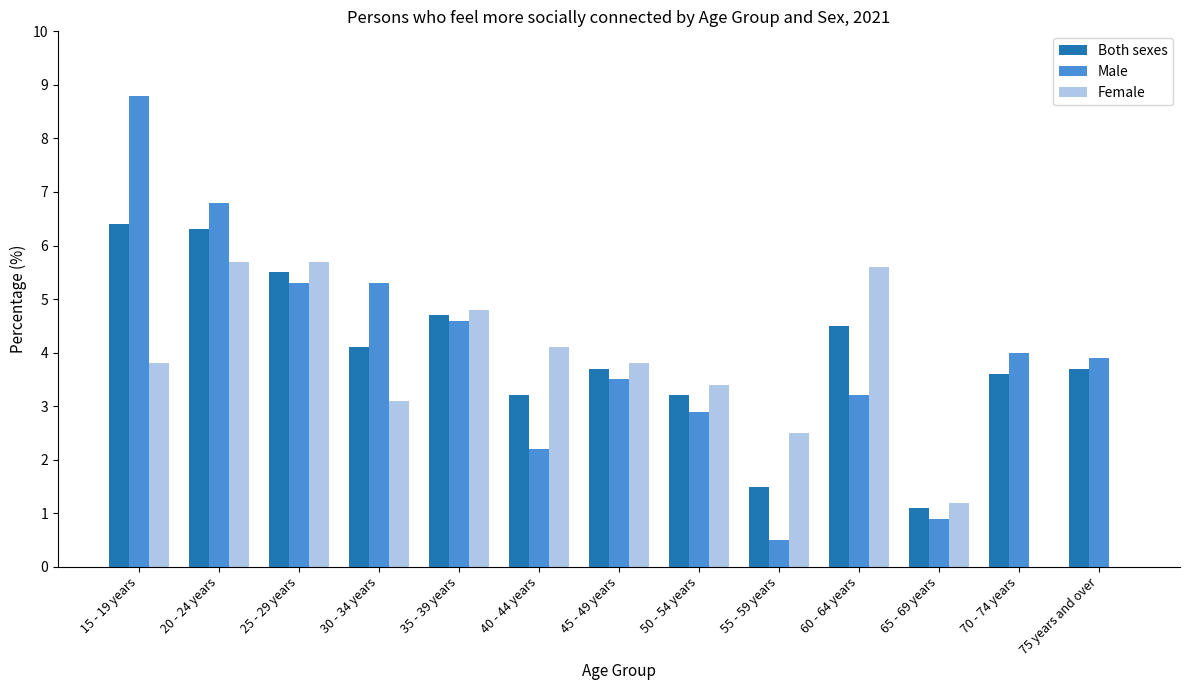

True or false: Both sexes has a value of 3.2 at 40 - 44 years.

True